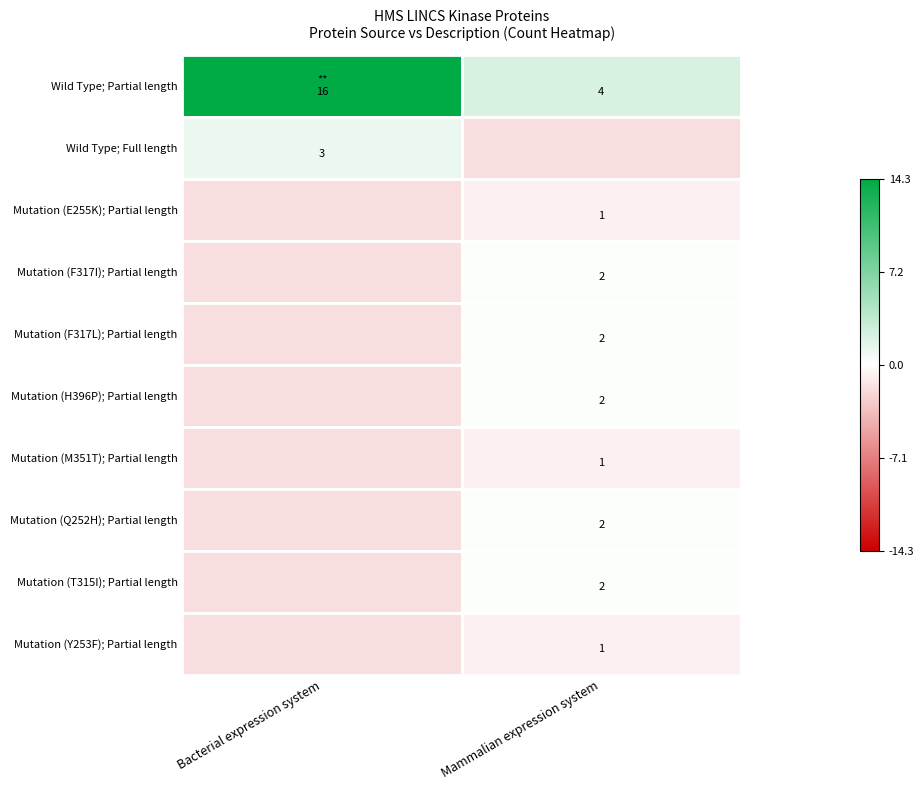

True or false: Wild Type; Partial length has a value of 4.0 at Mammalian expression system.

True